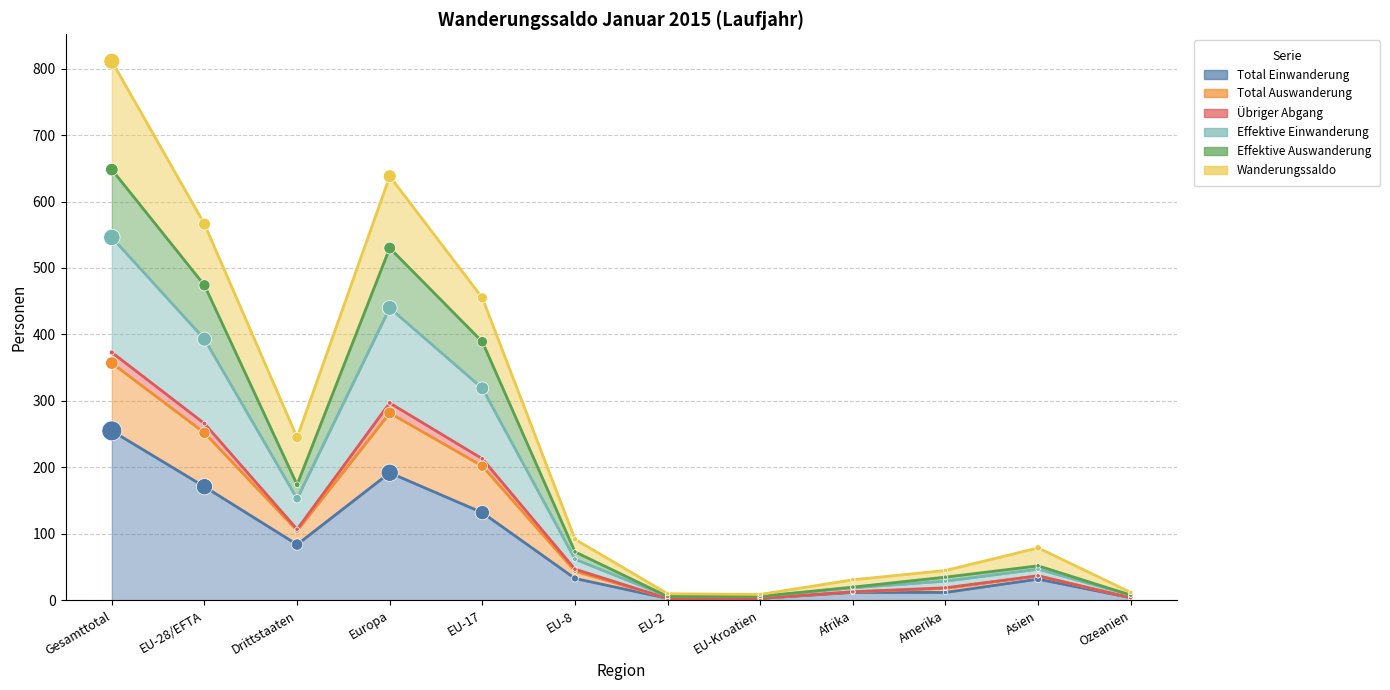

At which category is the sum across all series the highest?

Gesamttotal